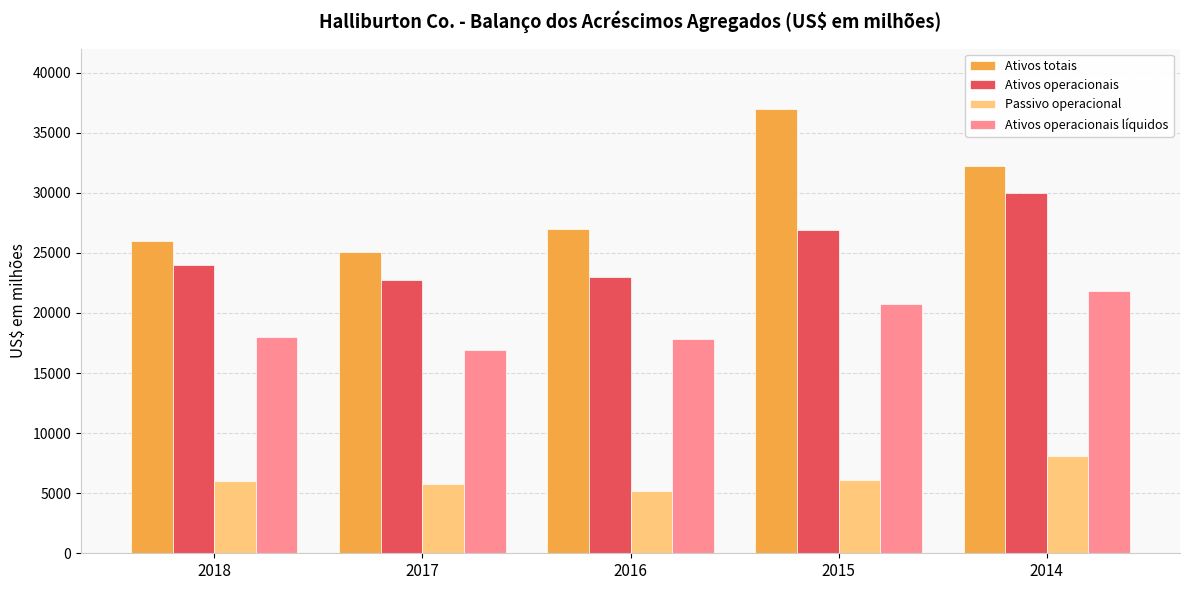

List the series in order of their overall mean, lowest first.

Passivo operacional, Ativos operacionais líquidos, Ativos operacionais, Ativos totais